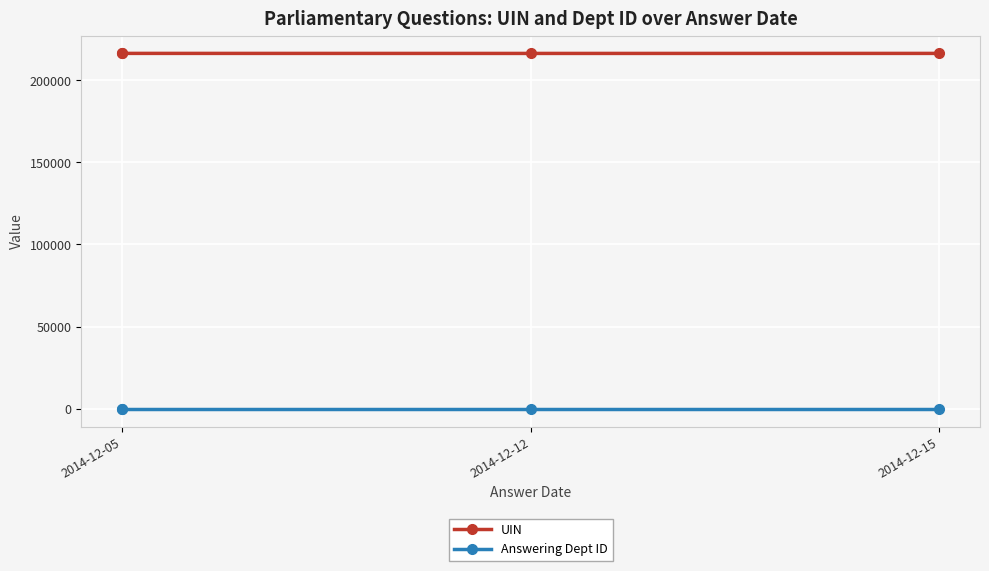

What is the approximate value of Answering Dept ID at 2014-12-15?

1